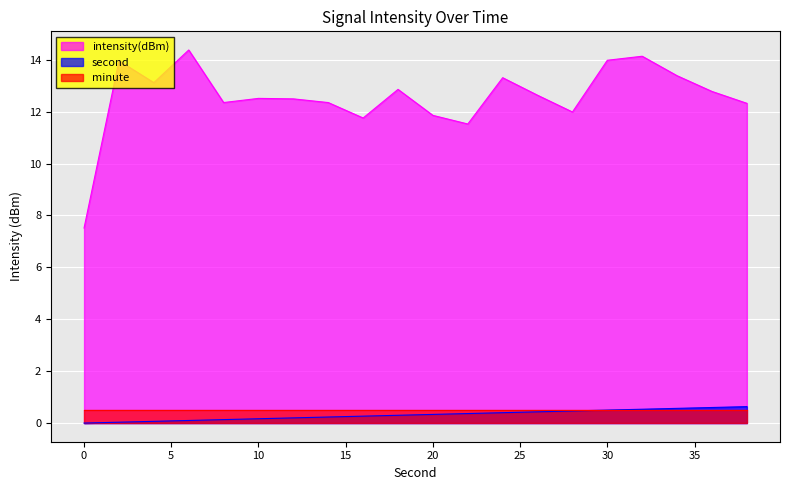

What is the value of the second point at the 12th from the left?

0.4